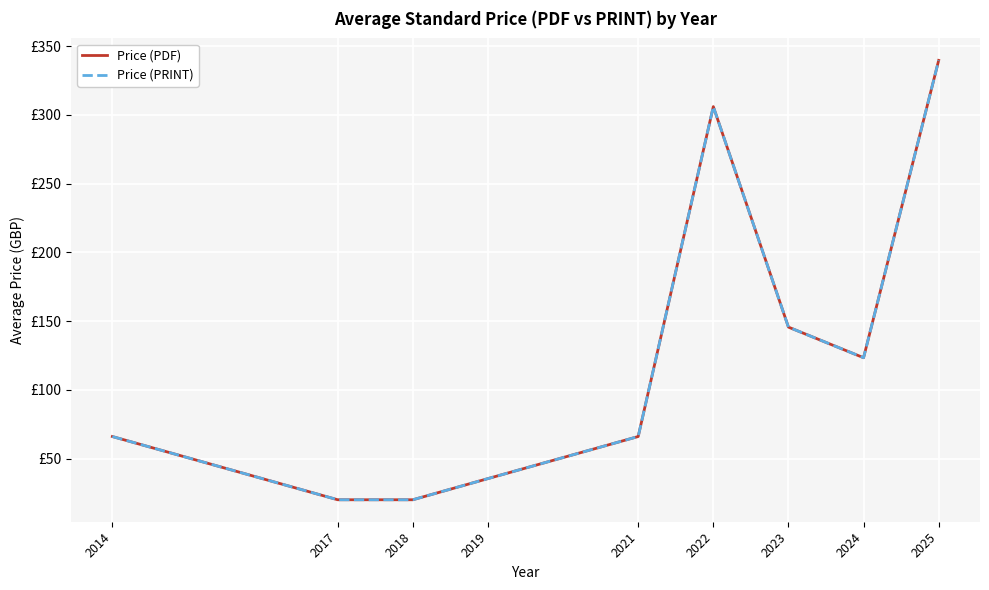

Does the chart display data point markers on the line(s)?

No